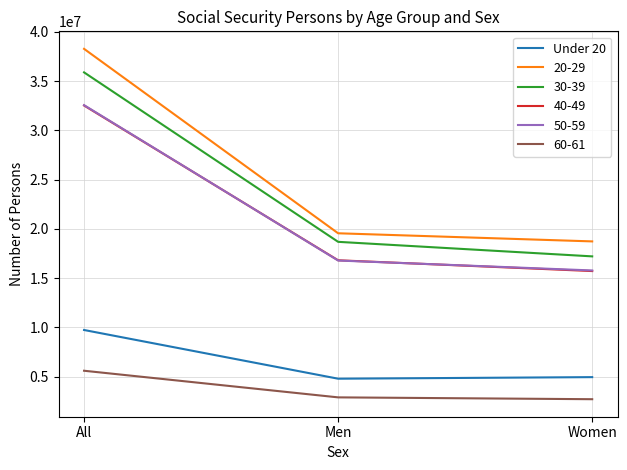

At which label does 50-59 reach its minimum?

Women